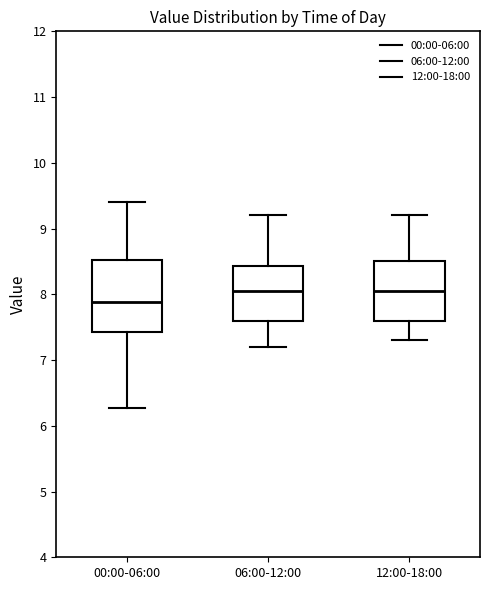

Reading left to right, read every box against the y-axis: the position of its median line, the range the box covers, and the ends of its whiskers. The values are not printed on the chart, so give them approximately, as read against the axis.

00:00-06:00: median 7.9, box 7.4 to 8.5, whiskers 6.3 to 9.4
06:00-12:00: median 8.1, box 7.6 to 8.4, whiskers 7.2 to 9.2
12:00-18:00: median 8.1, box 7.6 to 8.5, whiskers 7.3 to 9.2